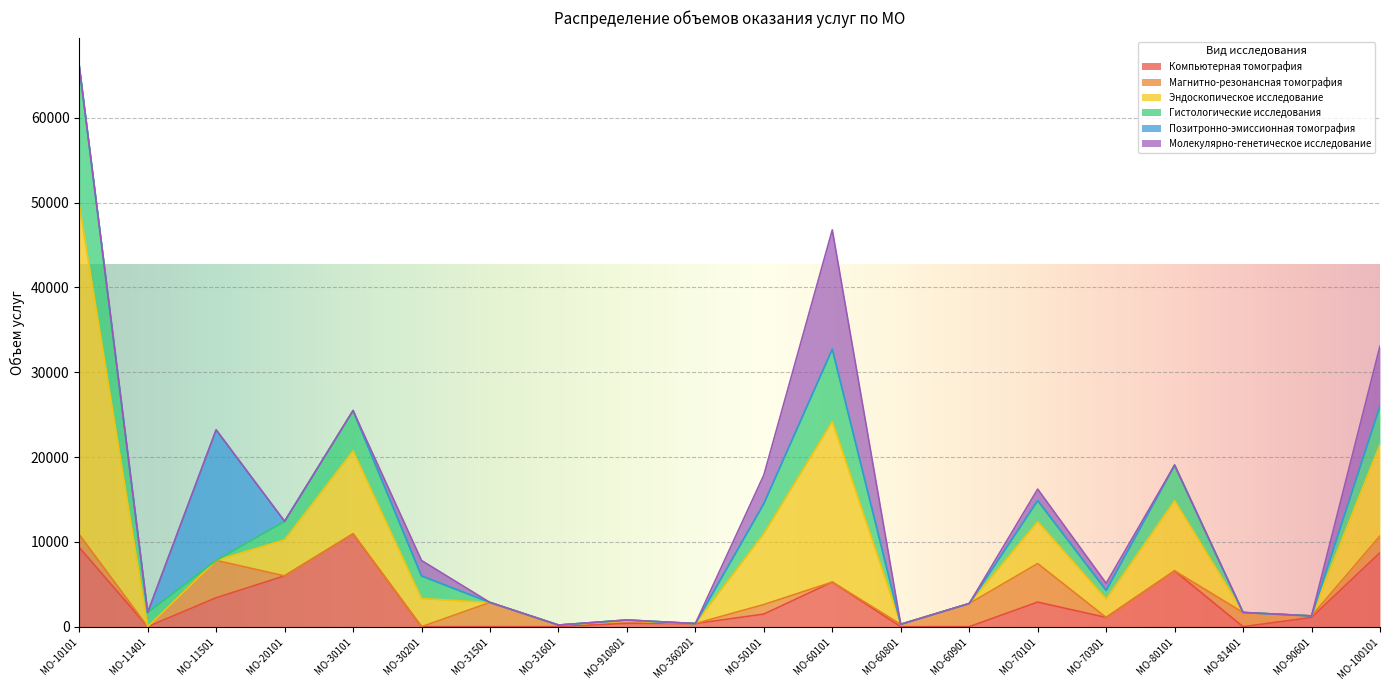

What is the label of the 10th point from the left?

МО-360201